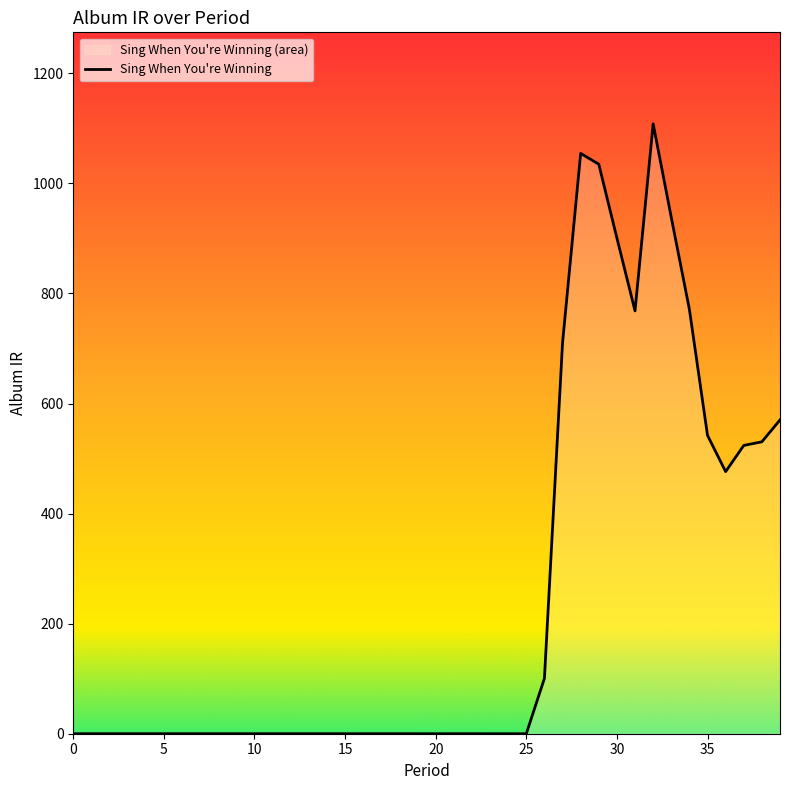

True or false: the data shows 541.2 at 30.

False